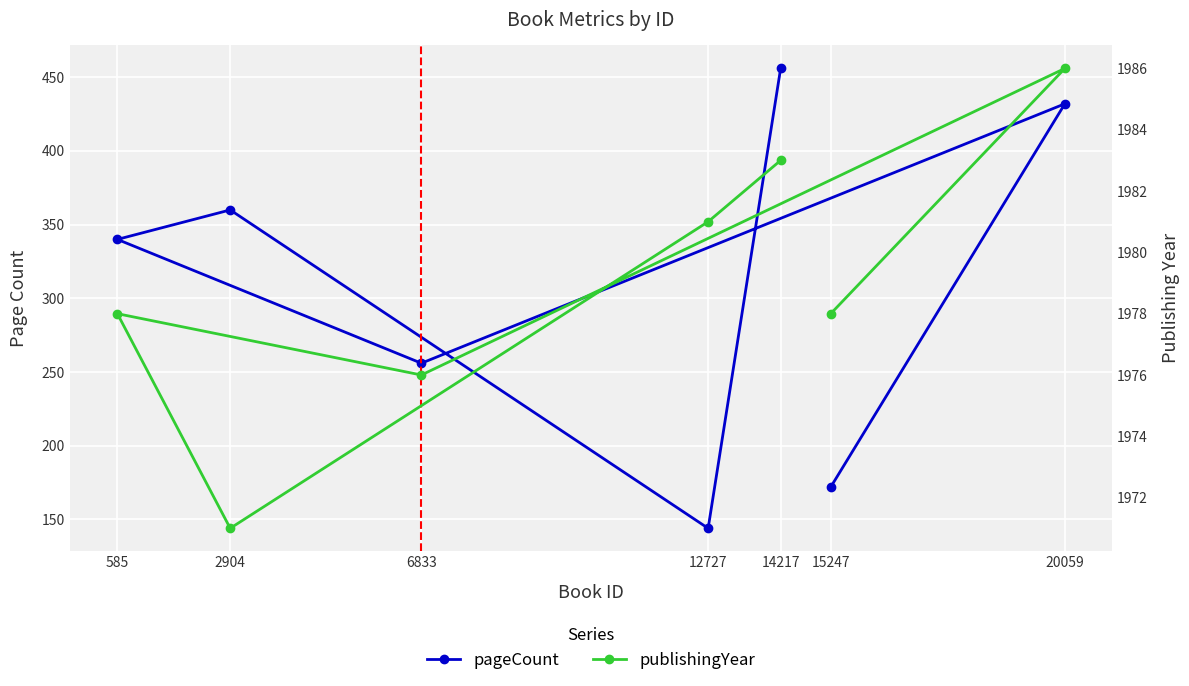

At how many categories does at least one series exceed 1545?

7